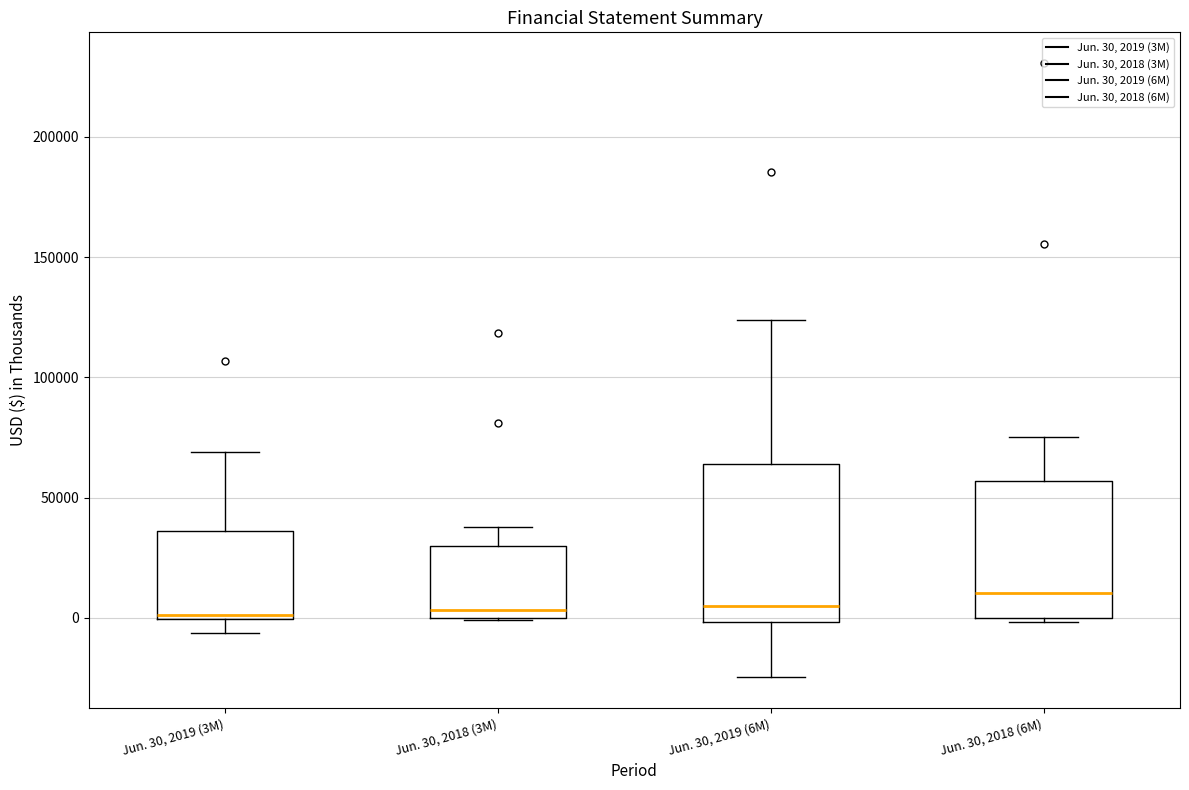

Comparing the boxes themselves (not the whiskers), which one is the tallest?

Jun. 30, 2019 (6M)